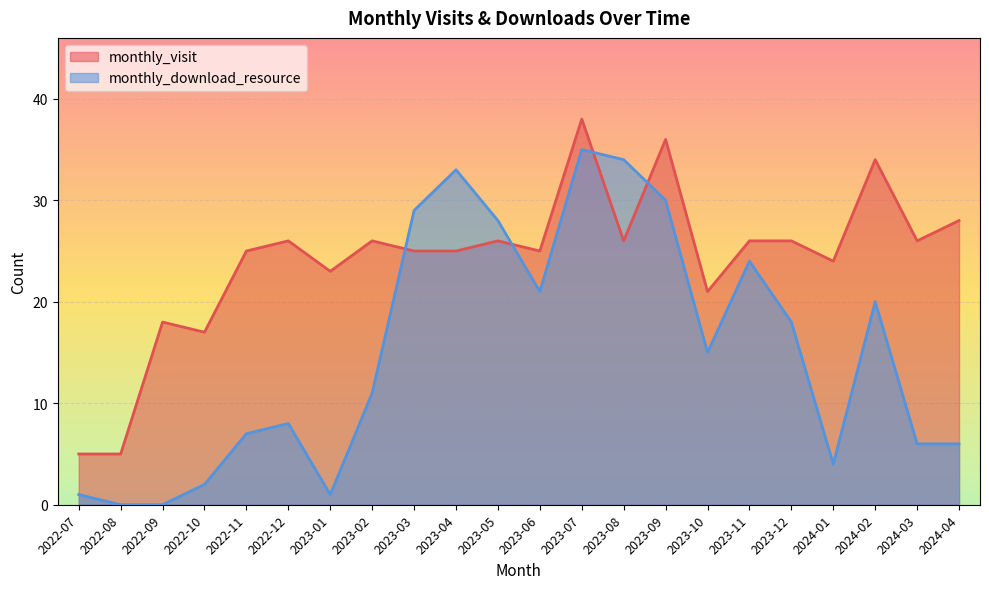

True or false: monthly_visit has more than 1 interior local peaks.

True